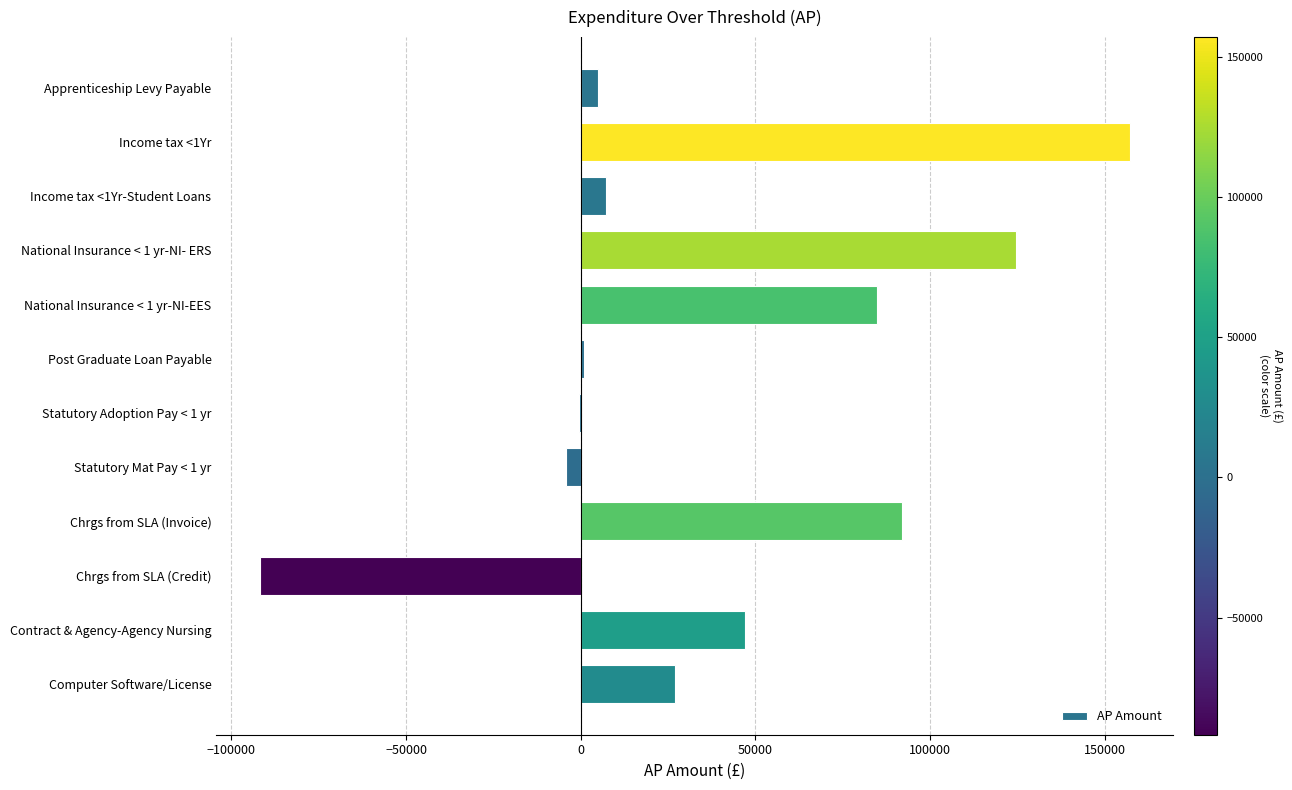

At which category does the chart reach its peak across all series?

Income tax <1Yr